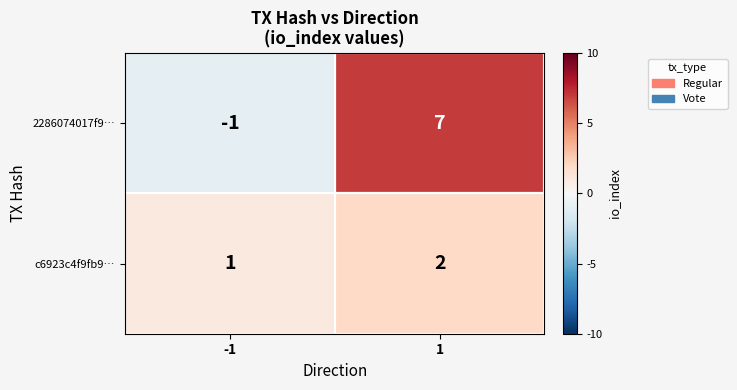

How many positive values does the 2286074017f9… series have?

1